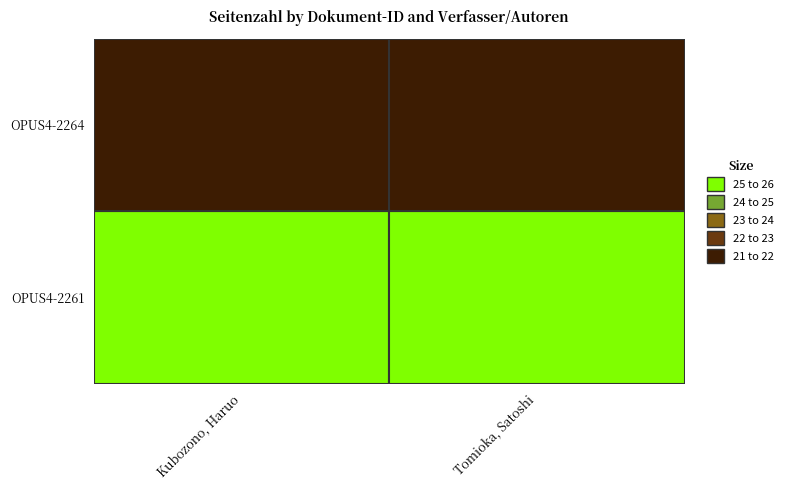

Is it true that Tomioka, Satoshi equals 17 at 0?

False